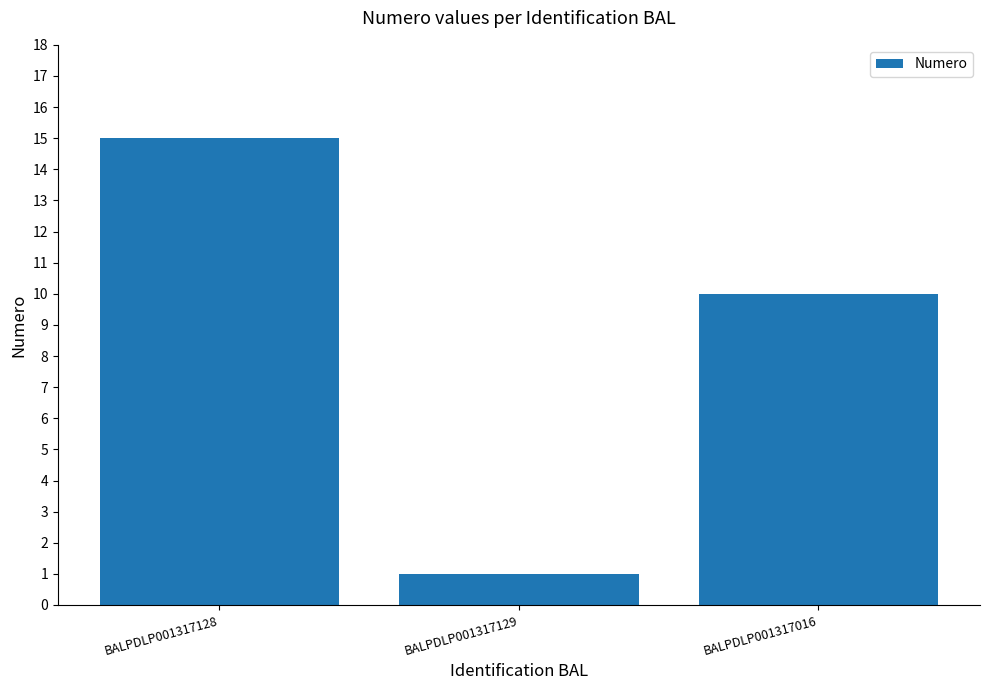

Are the bars horizontal?

No